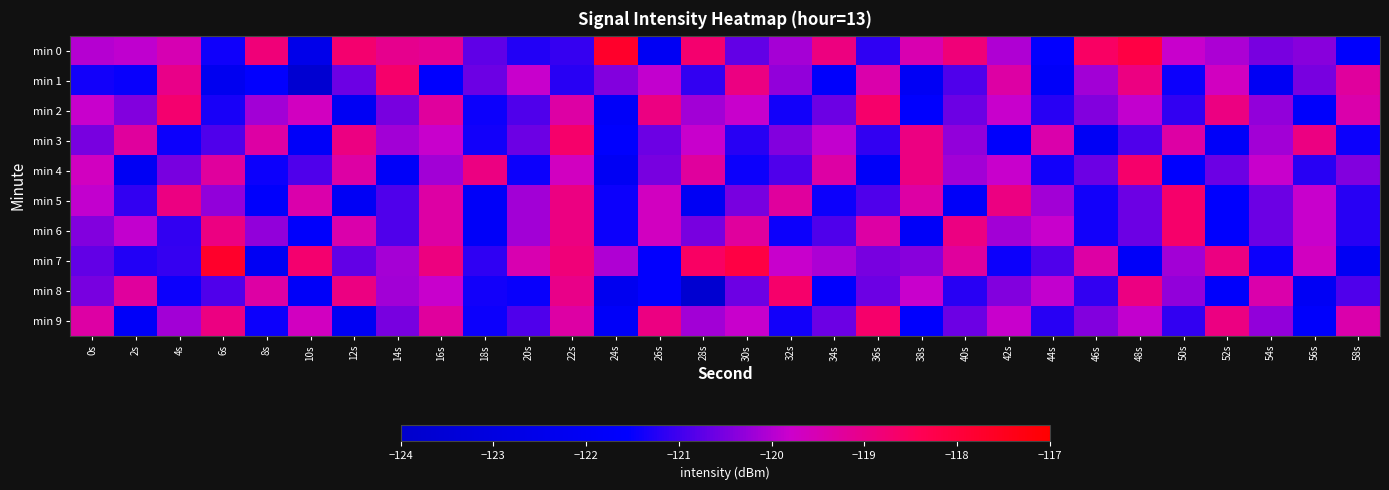

List the series in order of their peak value, highest first.

min 0, min 7, min 1, min 2, min 3, min 4, min 5, min 6, min 8, min 9